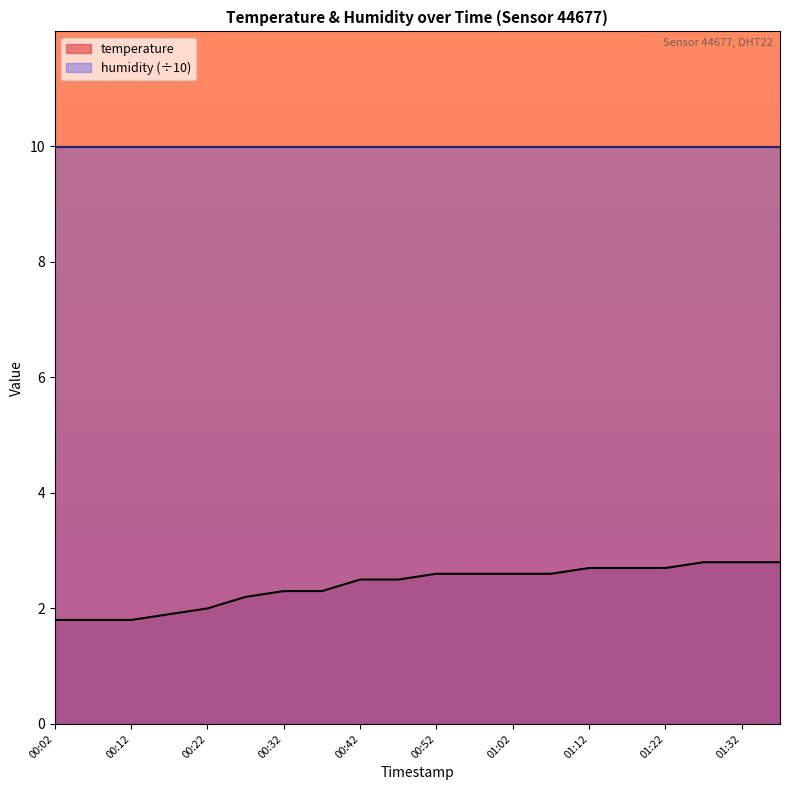

What is the difference between the values at 00:37 and 00:47?

0.2